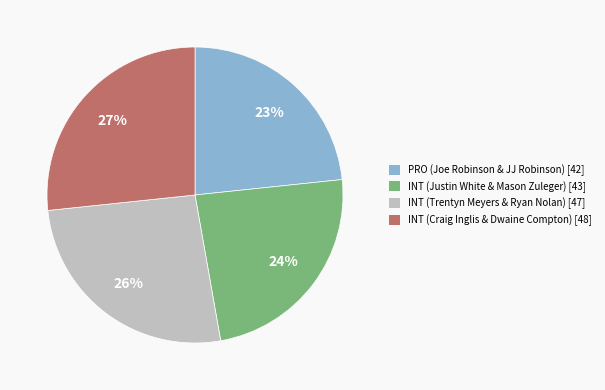

Is PRO (Joe Robinson & JJ Robinson) the majority of the pie?

No